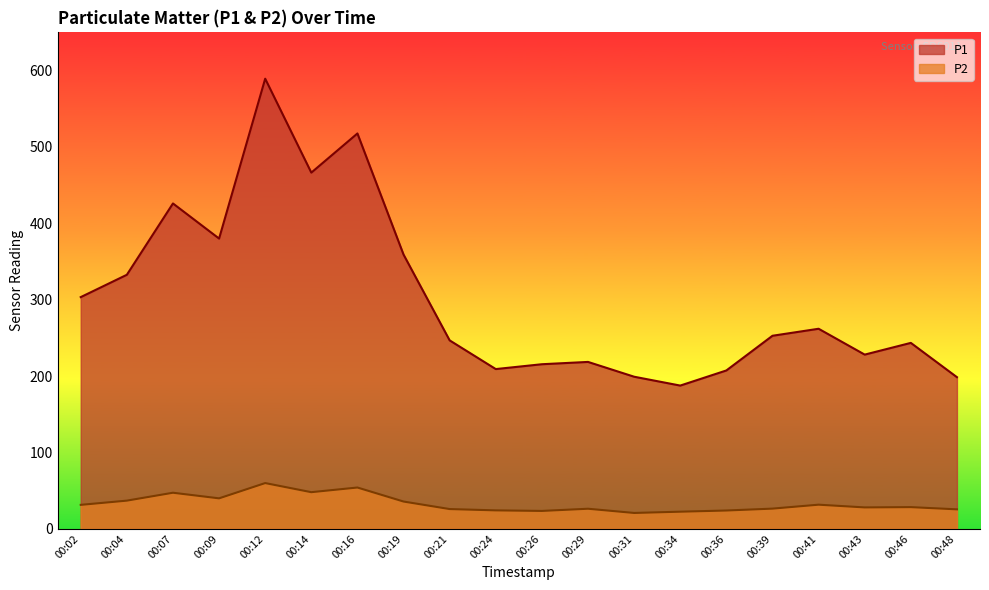

Is the value of P1 at 00:07 greater than the value of P2 at 00:07?

Yes